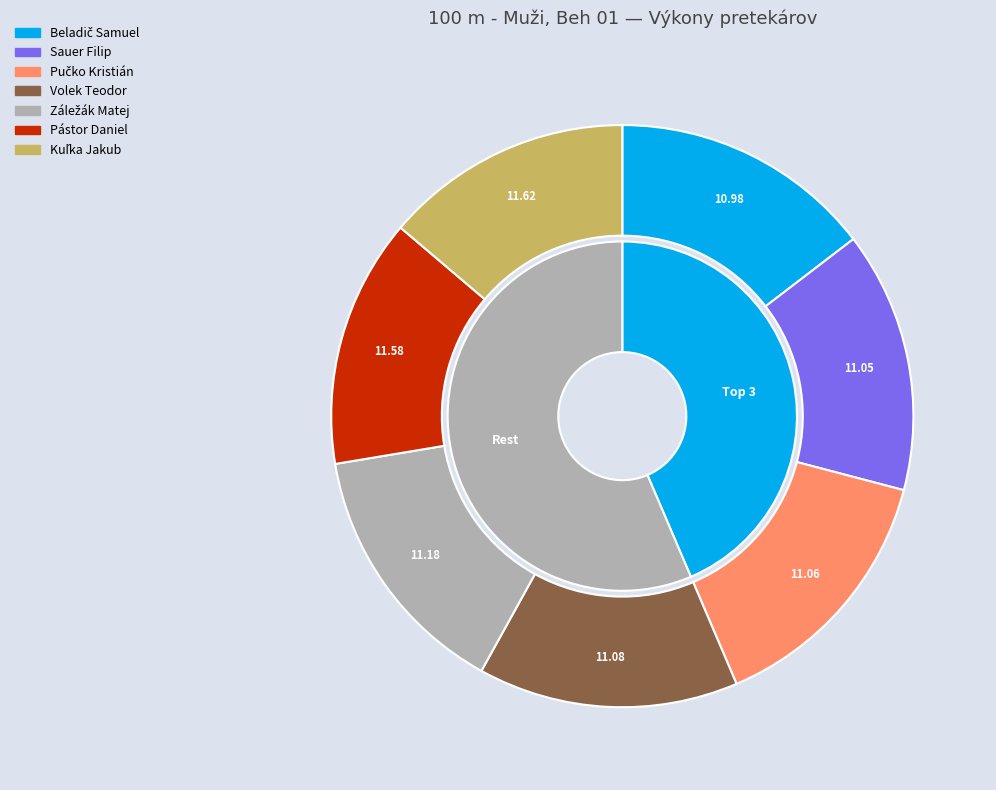

How many slices are in this pie chart?

7